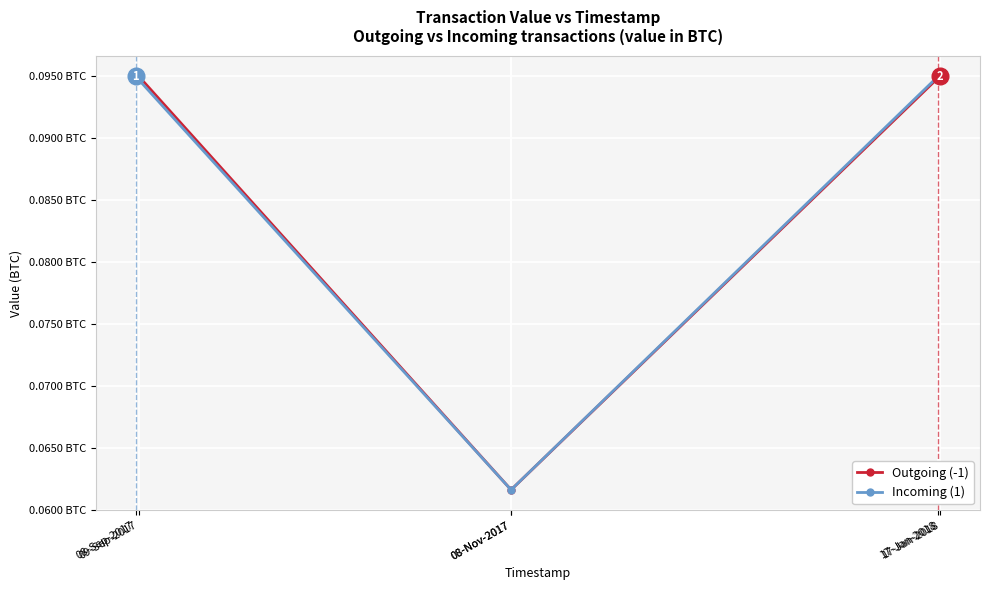

Is it true that Incoming (1) equals 0.0 at 08-Nov-2017?

False